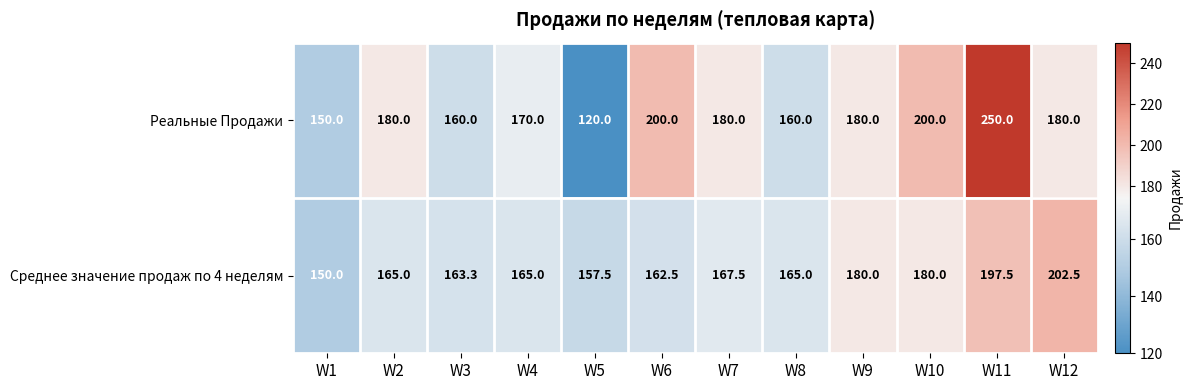

What is the difference between the second highest and minimum values in the Реальные Продажи series?

80.0